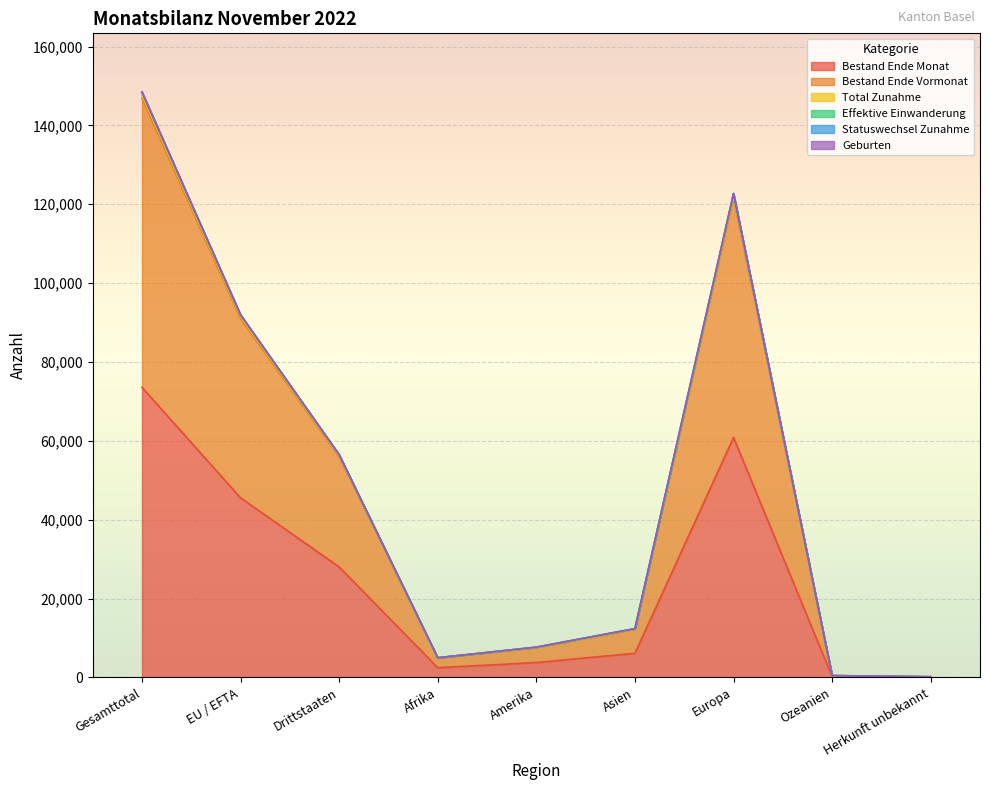

What is the label of the 1st point from the left?

Gesamttotal